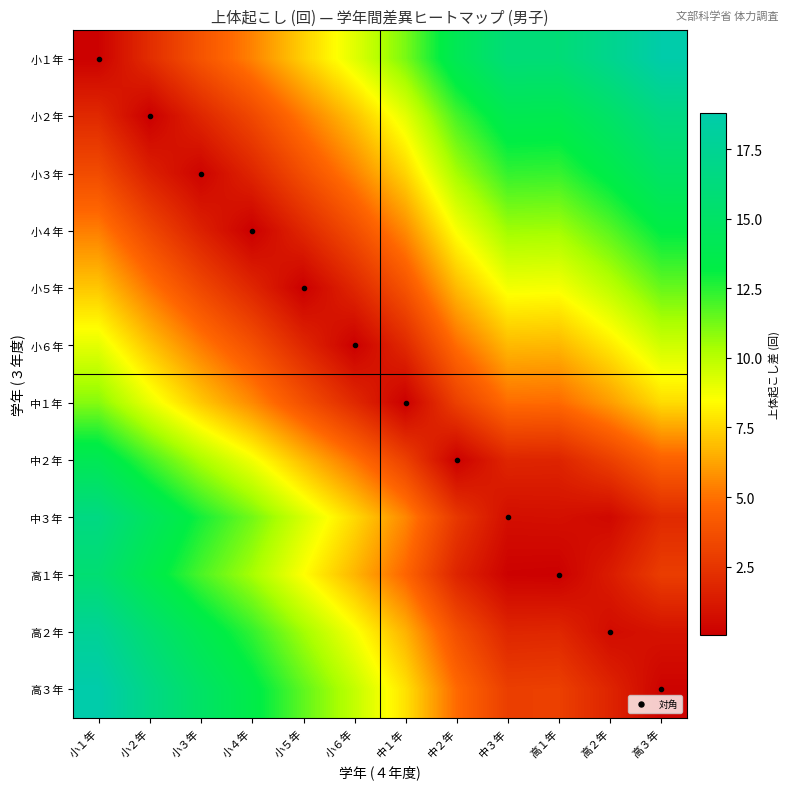

Between 小２年 and 中１年, which is larger?

中１年